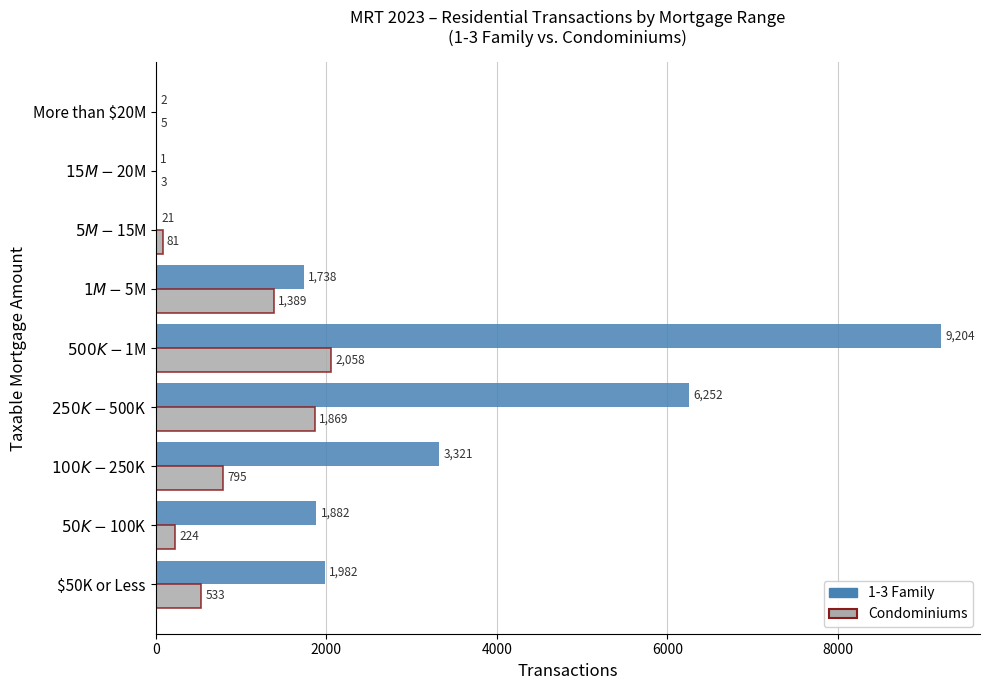

What is the greatest value displayed?

9204